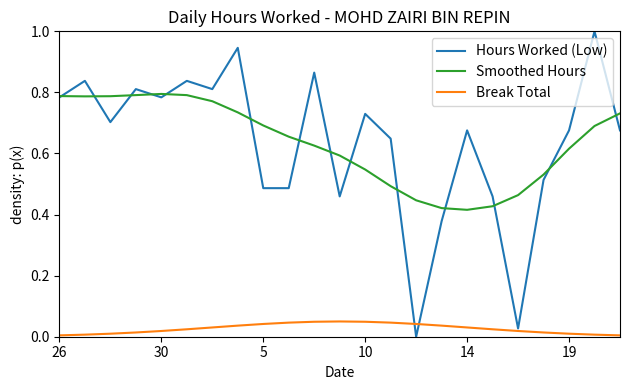

True or false: Smoothed Hours and Break Total intersect in this chart.

False